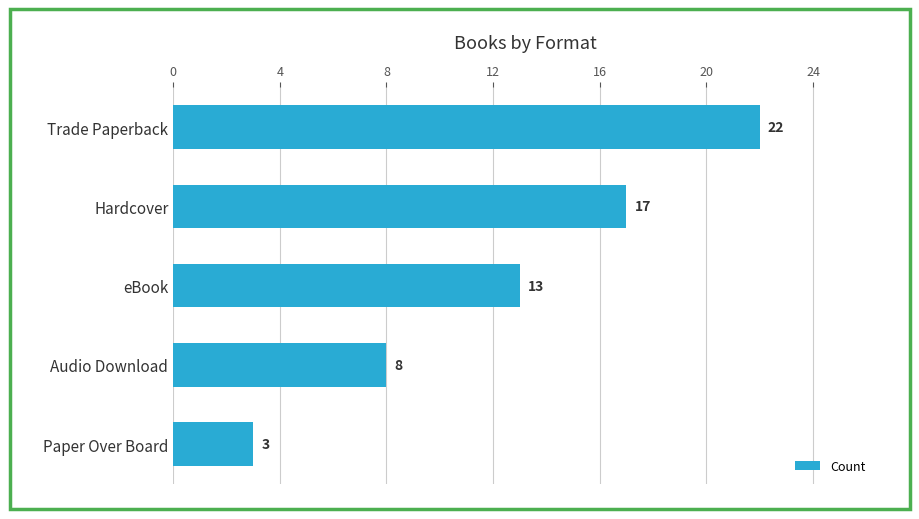

Count the values in the range 8 to 17.

3